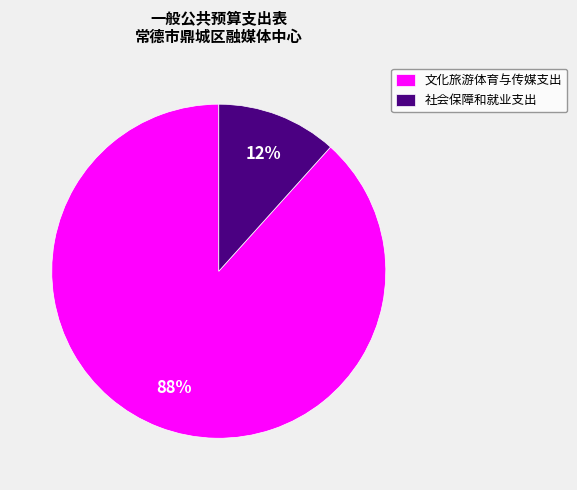

True or false: 文化旅游体育与传媒支出 accounts for 94% of the total.

False